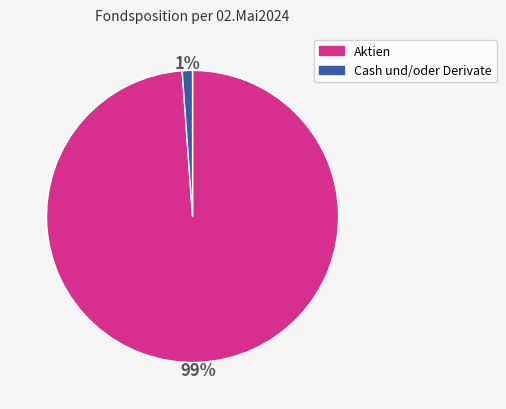

How many slices are in this pie chart?

2